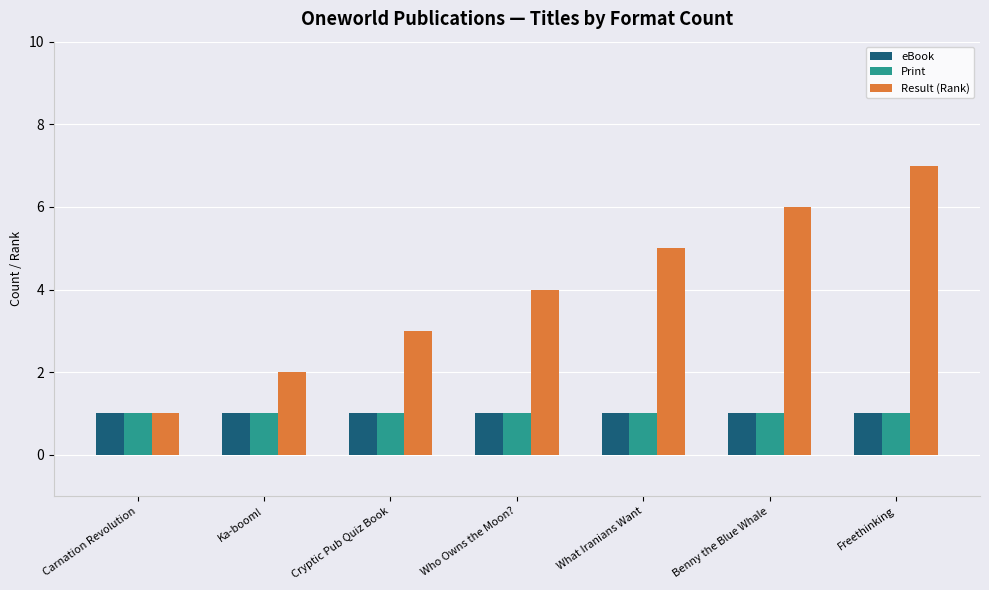

Reading left to right, transcribe all the data shown in this chart.

eBook: Carnation Revolution=1	Ka-boom!=1	Cryptic Pub Quiz Book=1	Who Owns the Moon?=1	What Iranians Want=1	Benny the Blue Whale=1	Freethinking=1
Print: Carnation Revolution=1	Ka-boom!=1	Cryptic Pub Quiz Book=1	Who Owns the Moon?=1	What Iranians Want=1	Benny the Blue Whale=1	Freethinking=1
Result (Rank): Carnation Revolution=1	Ka-boom!=2	Cryptic Pub Quiz Book=3	Who Owns the Moon?=4	What Iranians Want=5	Benny the Blue Whale=6	Freethinking=7